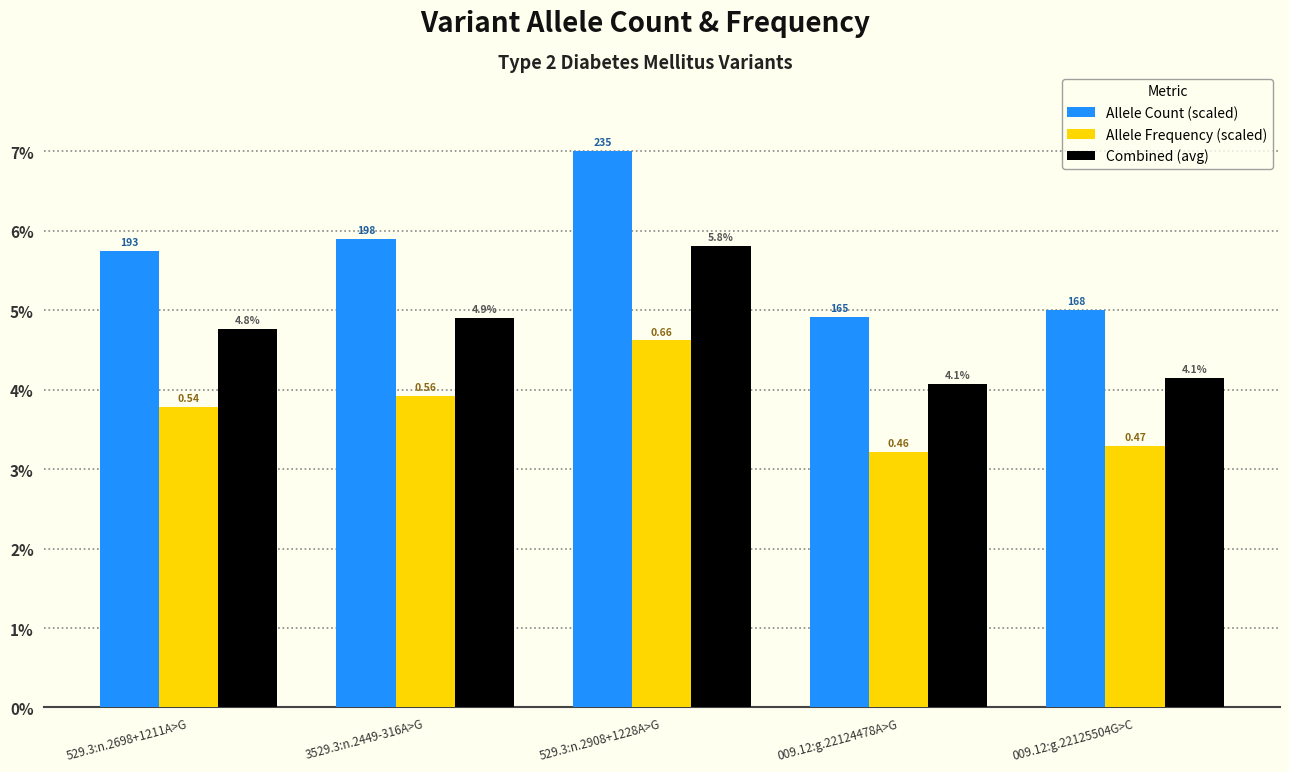

How many bars are there in each group?

3